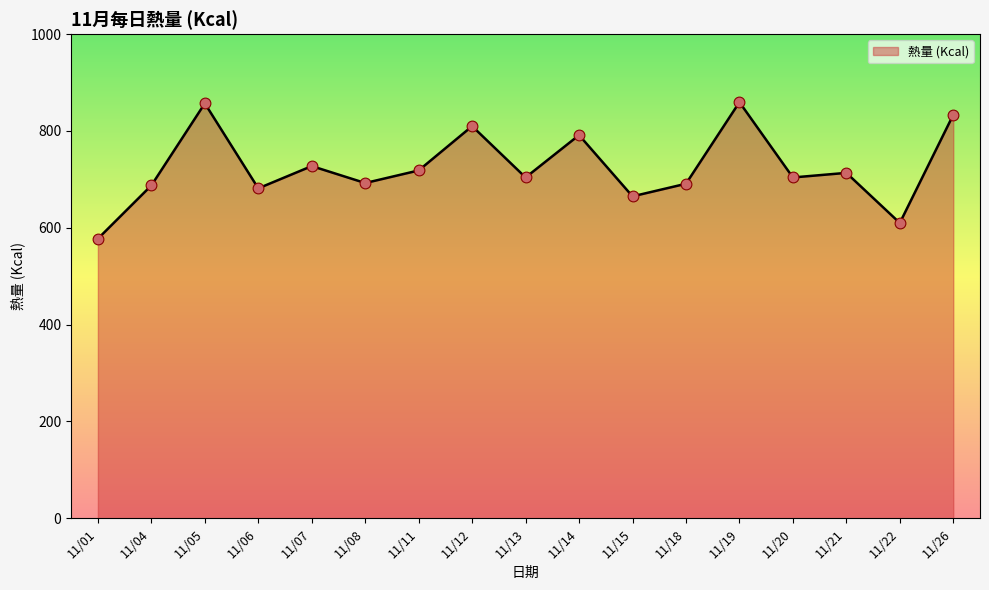

Which has a higher value, 11/21 or 11/20?

11/21